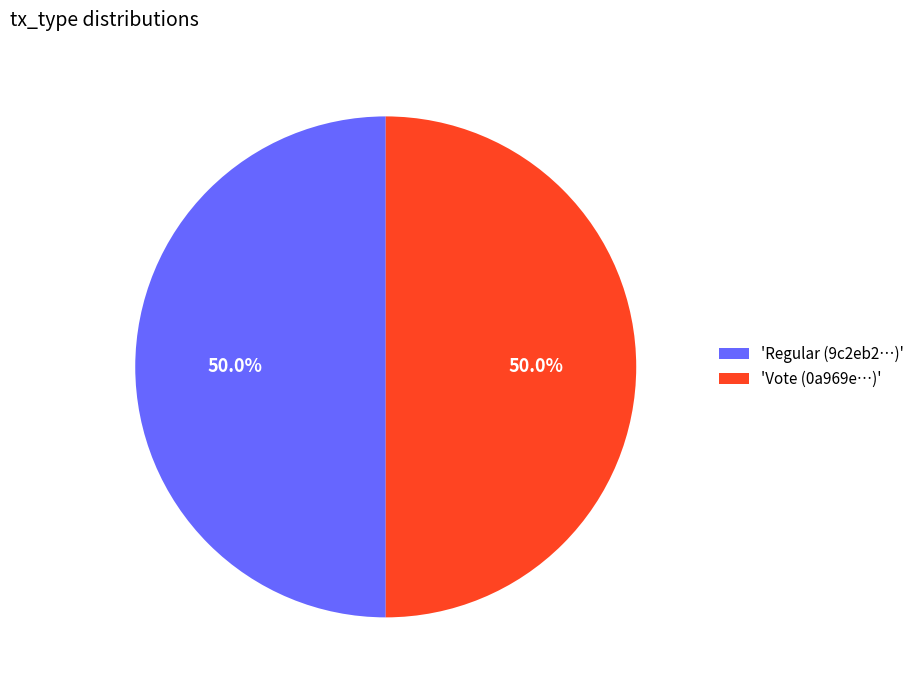

What is the ratio of the value at 'Vote (0a969e…)' to the value at 'Regular (9c2eb2…)'?

1.0